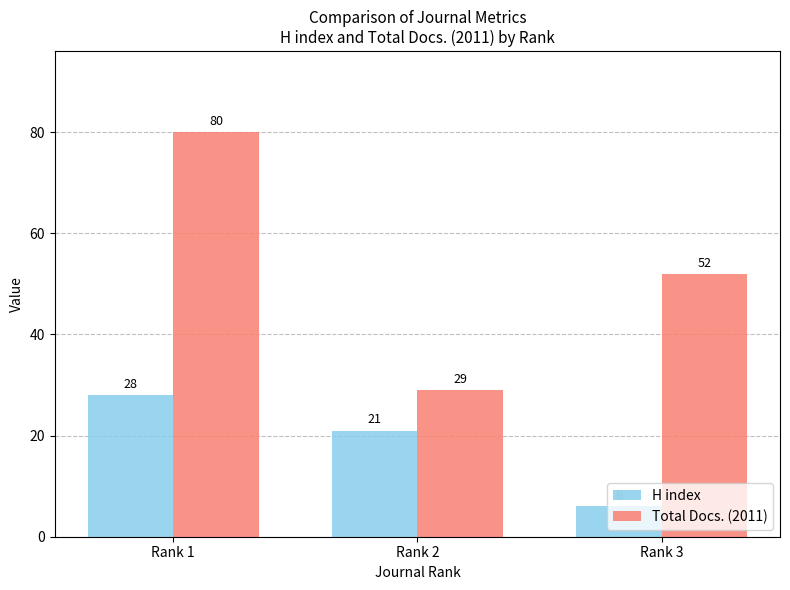

List the labels in order of H index value, smallest first.

Rank 3, Rank 2, Rank 1